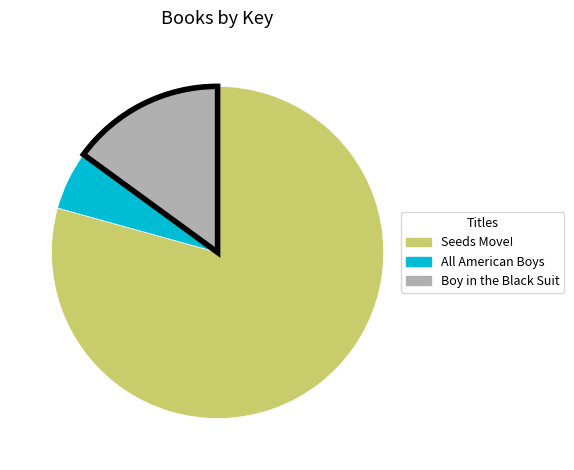

True or false: Boy in the Black Suit accounts for 22% of the total.

False